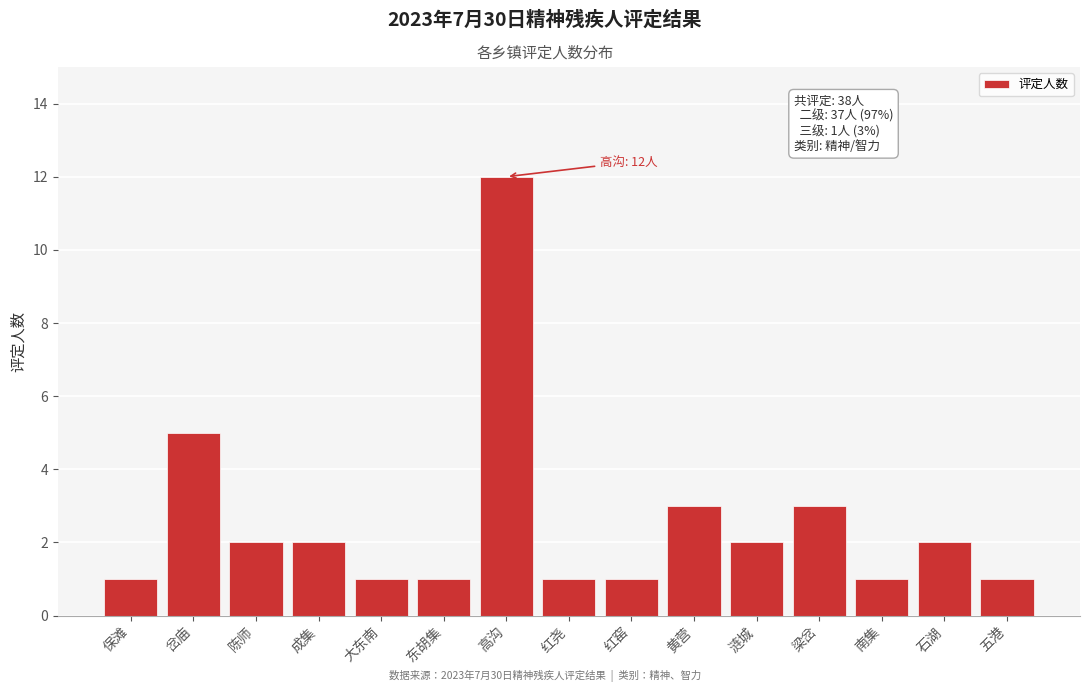

Reading left to right, extract all data points from this chart.

保滩=1	岔庙=5	陈师=2	成集=2	大东南=1	东胡集=1	高沟=12	红尧=1	红窑=1	黄营=3	涟城=2	梁岔=3	南集=1	石湖=2	五港=1